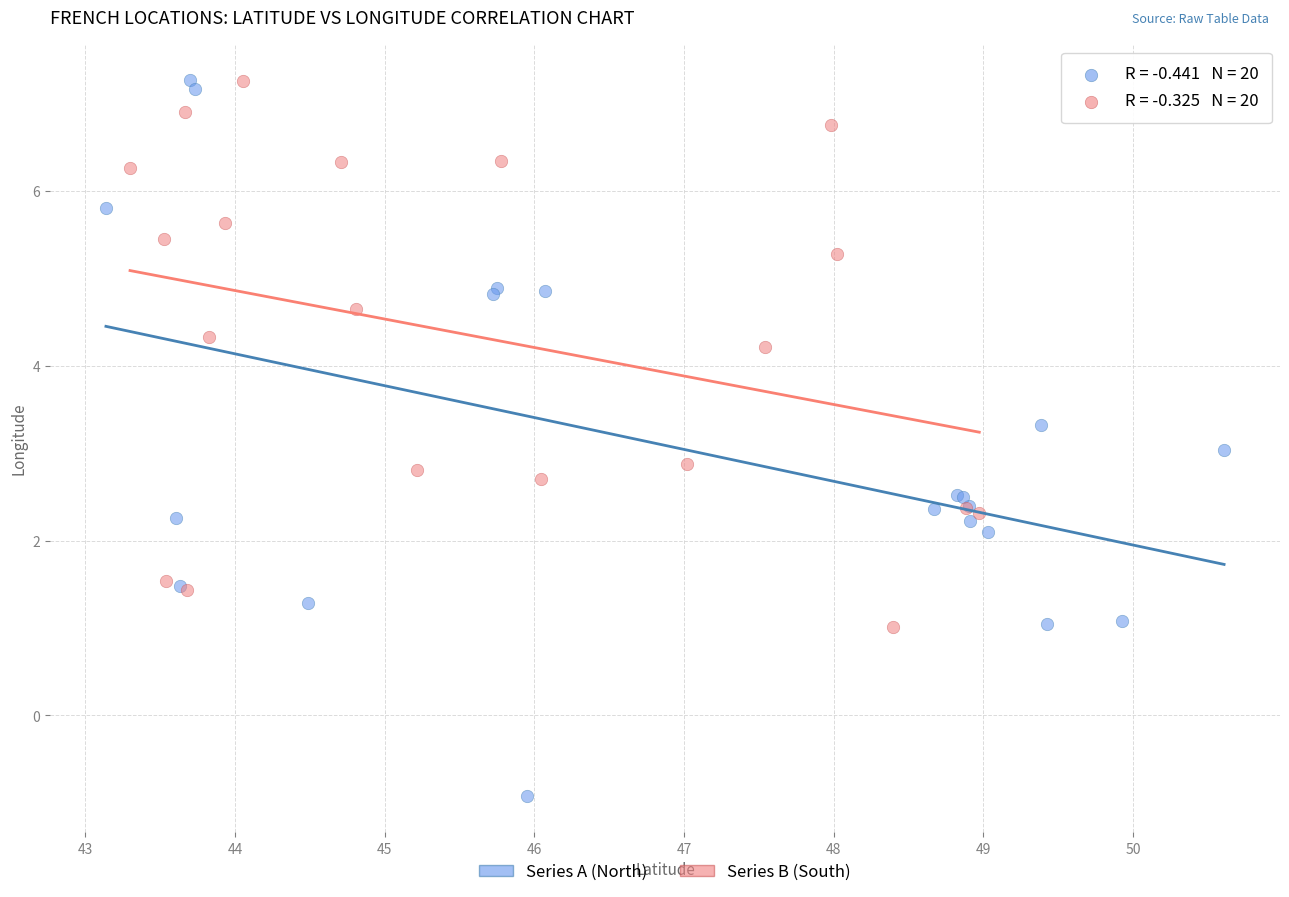

Which series has the largest Y range (max minus min)?

Series A (North)